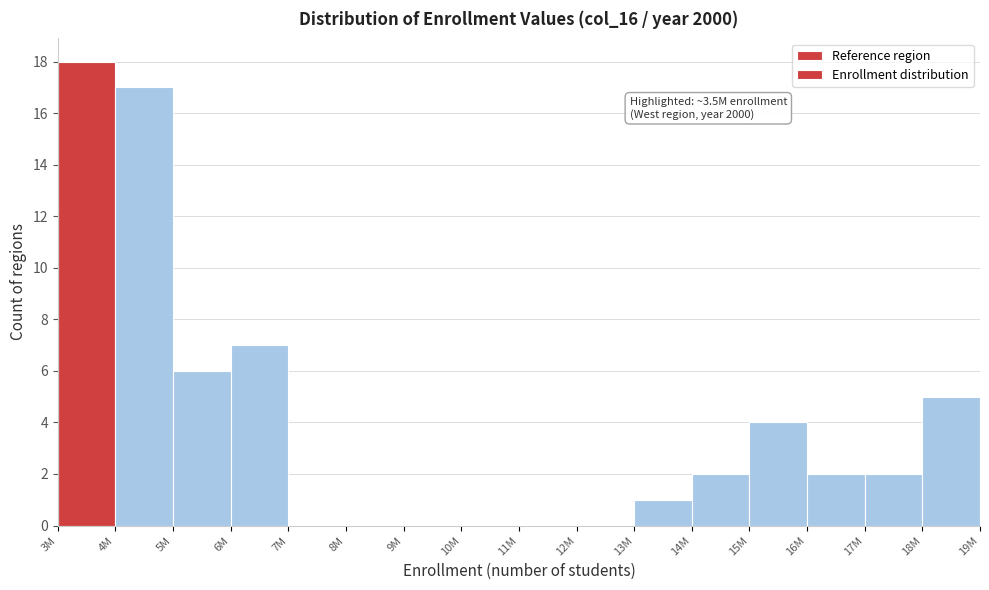

Reading left to right, extract all data points from this chart.

3M=18	4M=17	5M=6	6M=7	7M=0	8M=0	9M=0	10M=0	11M=0	12M=0	13M=1	14M=2	15M=4	16M=2	17M=2	18M=5